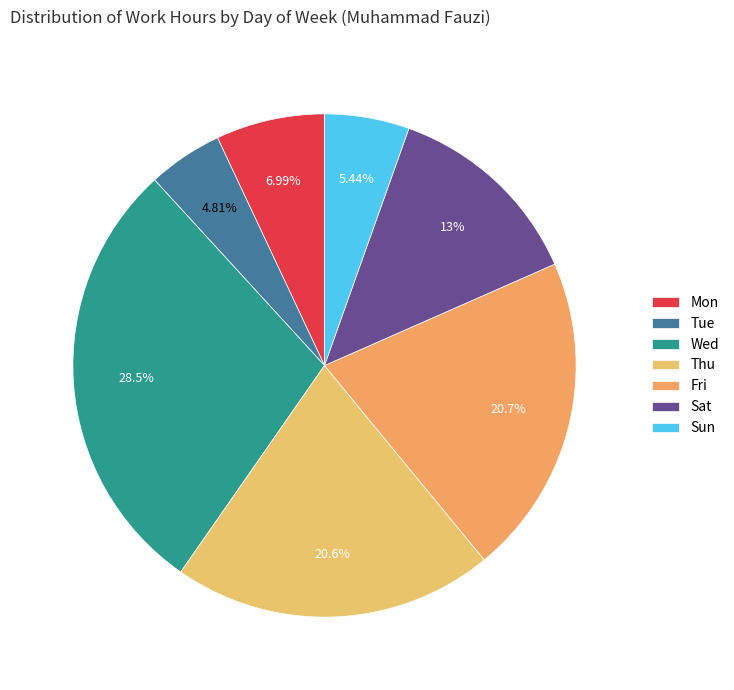

Count the number of slices in the pie.

7